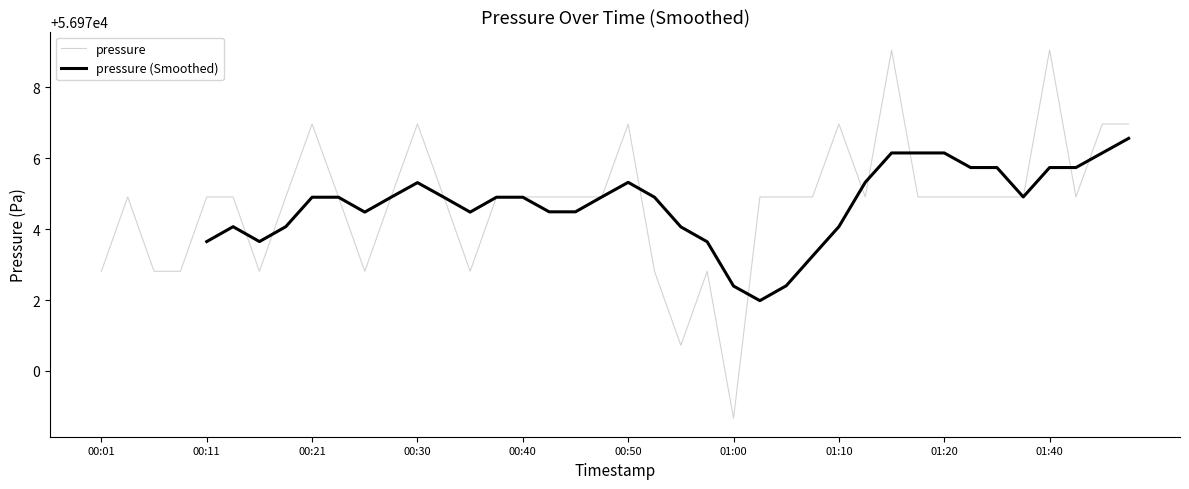

How many data points are above 56974?

30